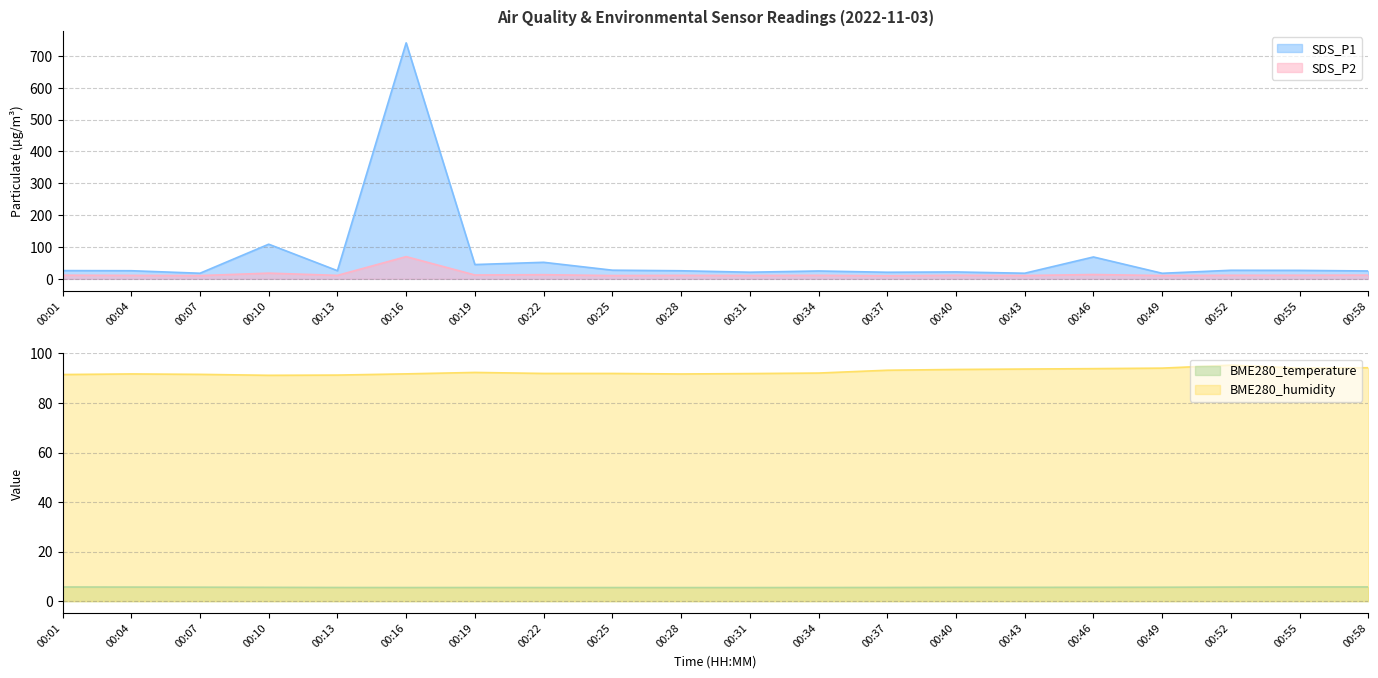

What is the value of the SDS_P1 point at the 10th from the left?

25.4